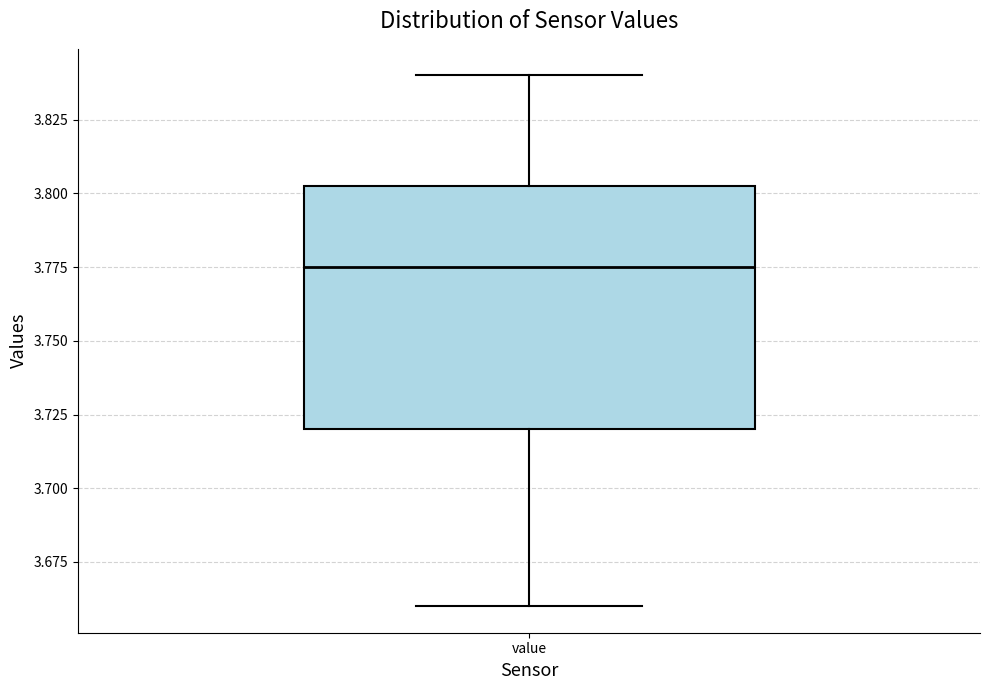

Read this box plot against the y-axis: the position of the median line, the range covered by the box, and the ends of both whiskers. The values are not printed on the chart, so give them approximately, as read against the axis.

median 3.775, box 3.720 to 3.805, whiskers 3.660 to 3.840